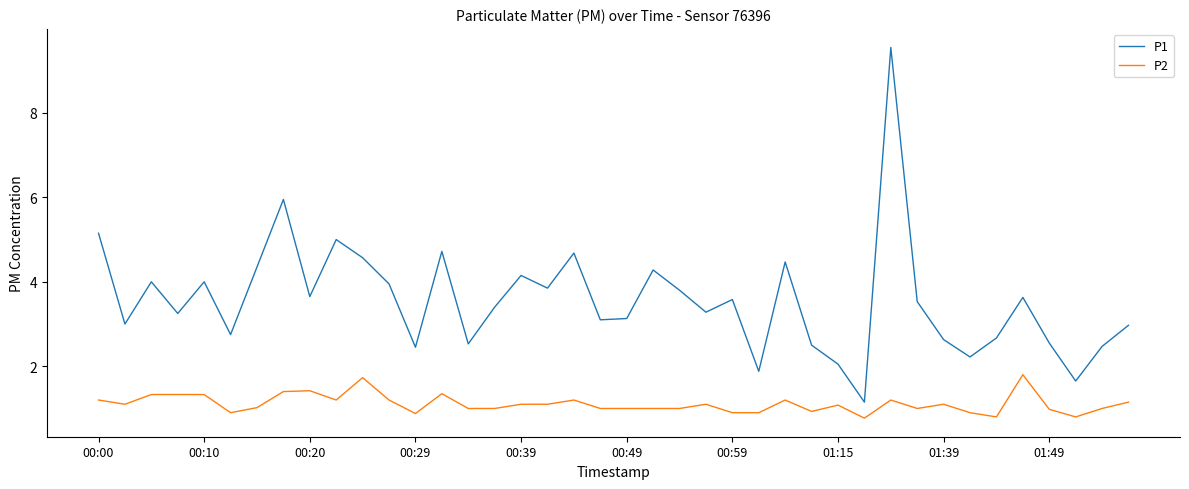

What is the greatest value displayed?

9.6